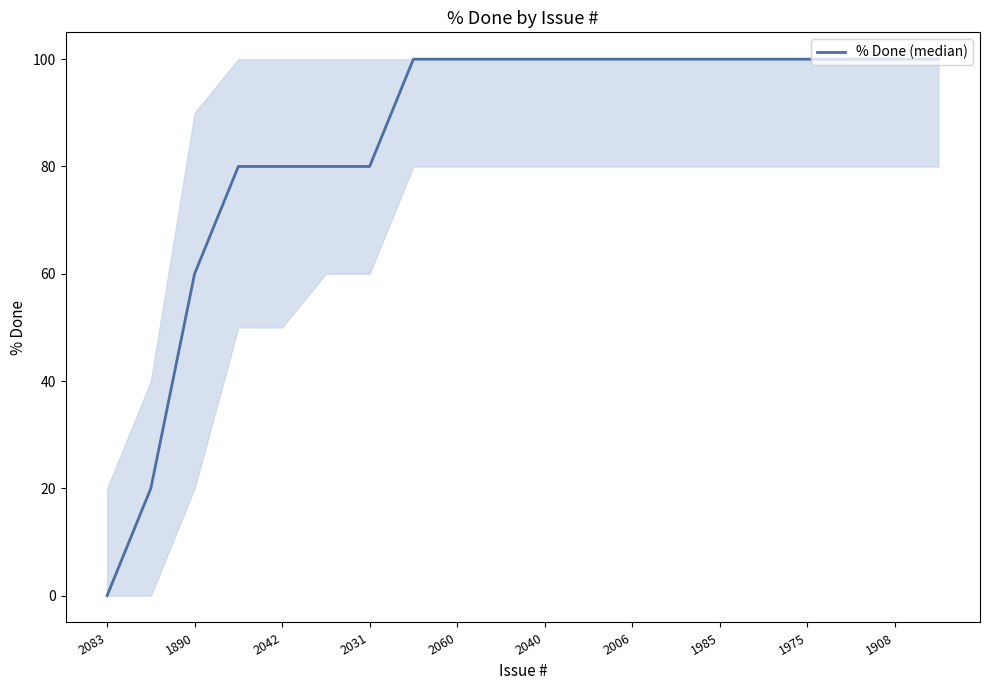

What is the difference between the maximum and minimum values?

100